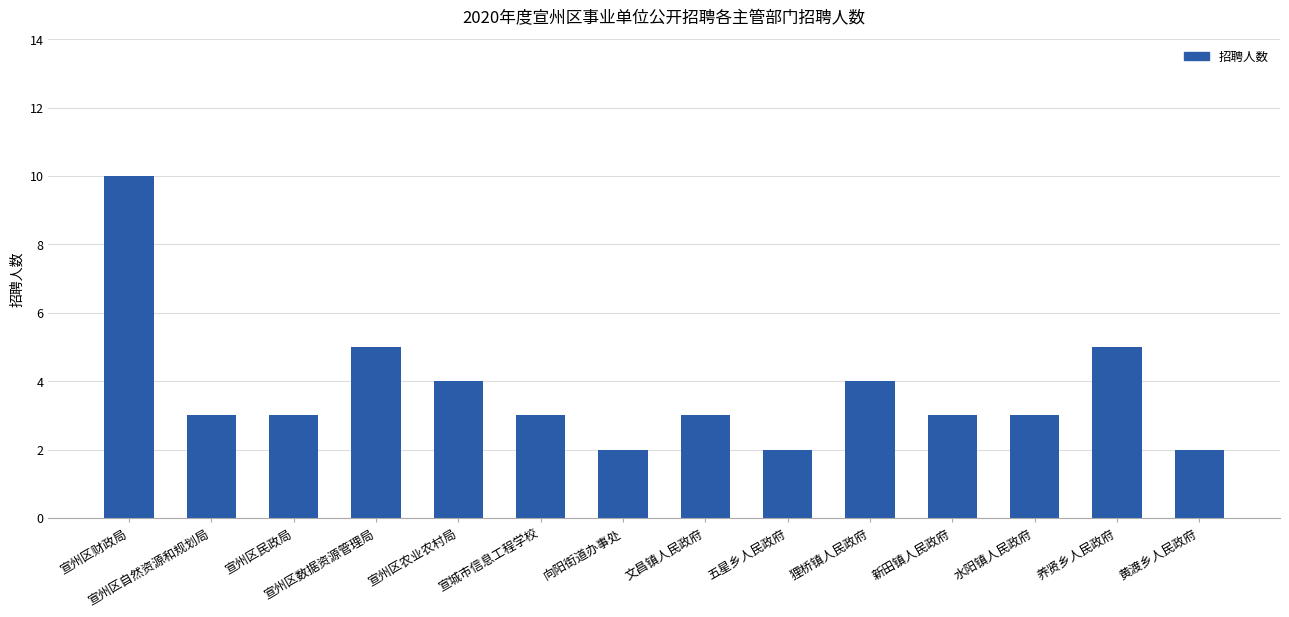

How many bars are there in total?

14